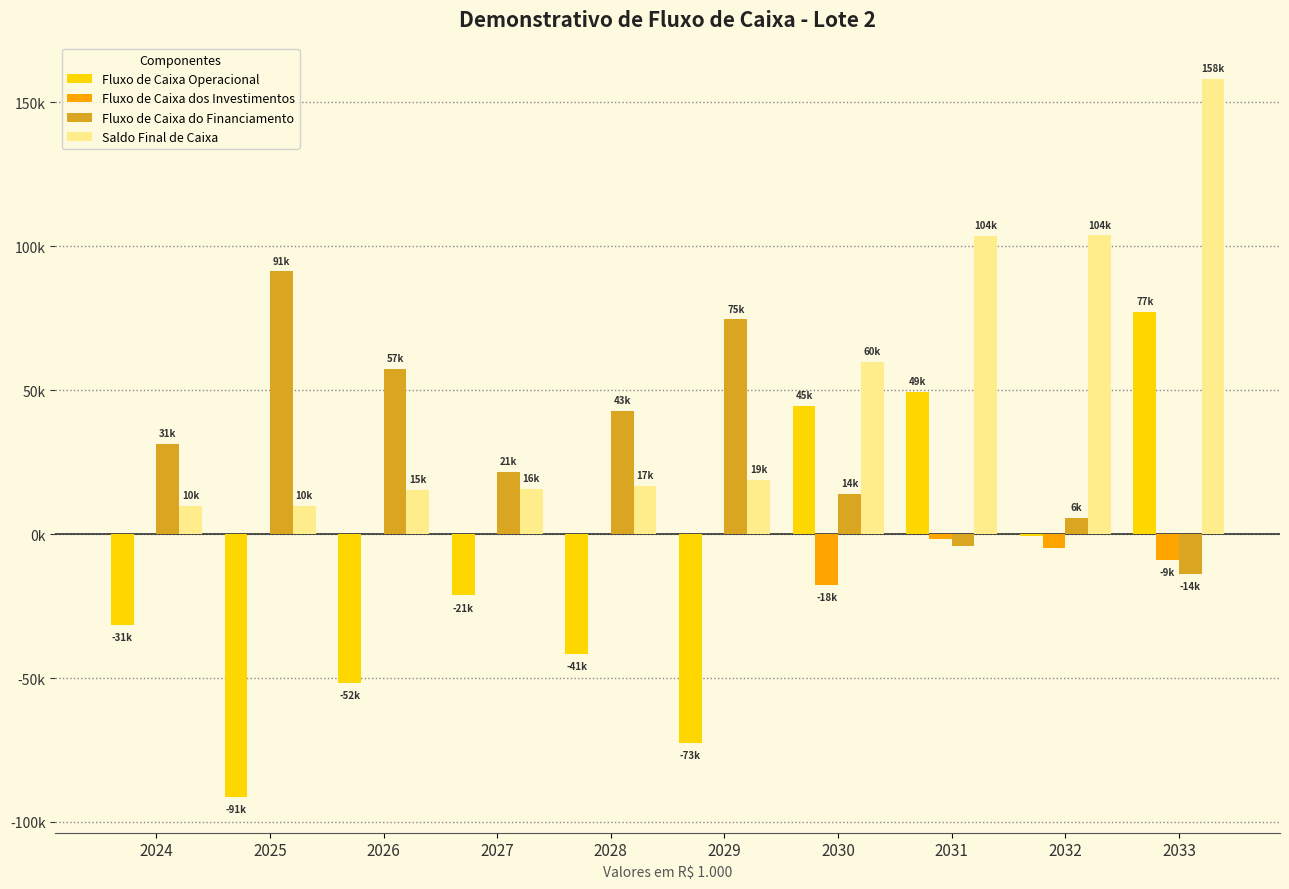

Are the bars horizontal?

No